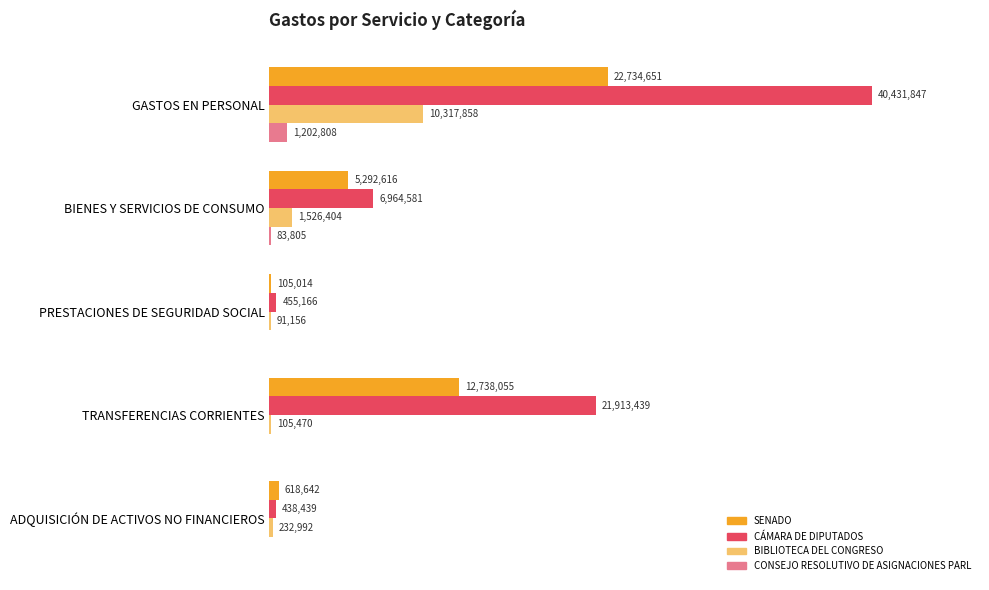

What are all the series names shown in the legend?

SENADO, CÁMARA DE DIPUTADOS, BIBLIOTECA DEL CONGRESO, CONSEJO RESOLUTIVO DE ASIGNACIONES PARL